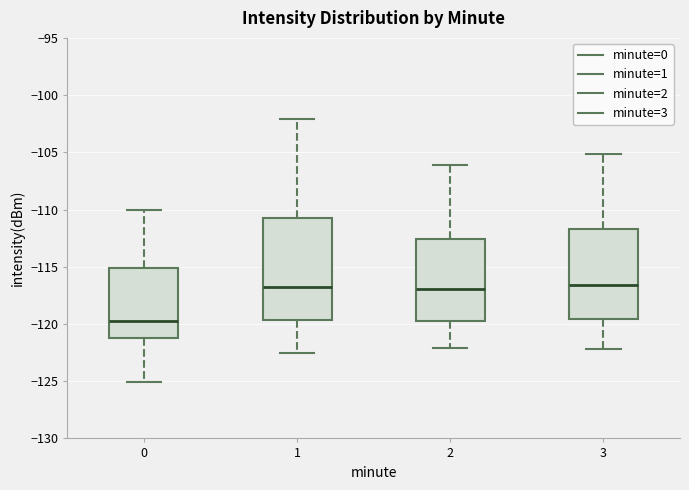

Where does the upper whisker of the box at x = 0 end on the y-axis? The values are not printed on the chart, so give them approximately, as read against the axis.

-110.0